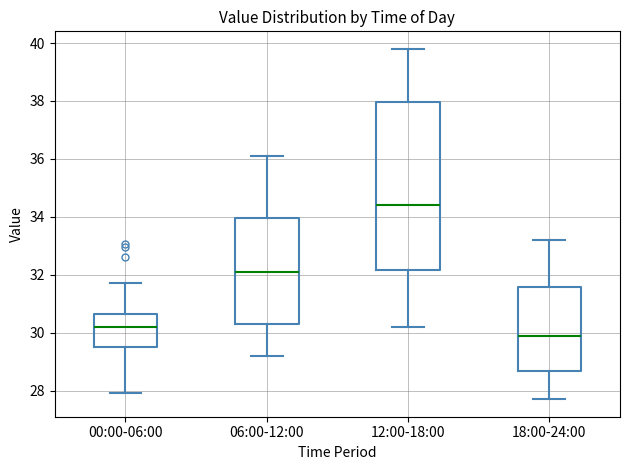

Which box is the tallest, from its lower edge to its upper edge?

12:00-18:00